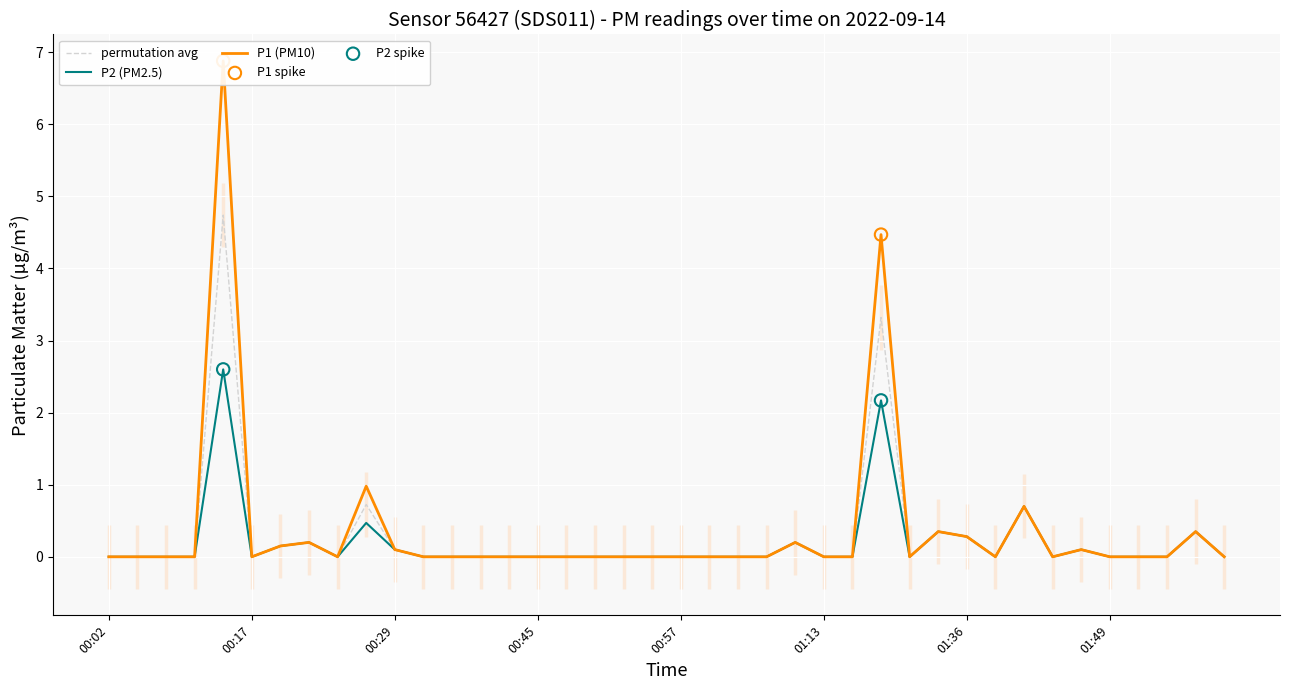

Which series contains the highest Y value?

P1